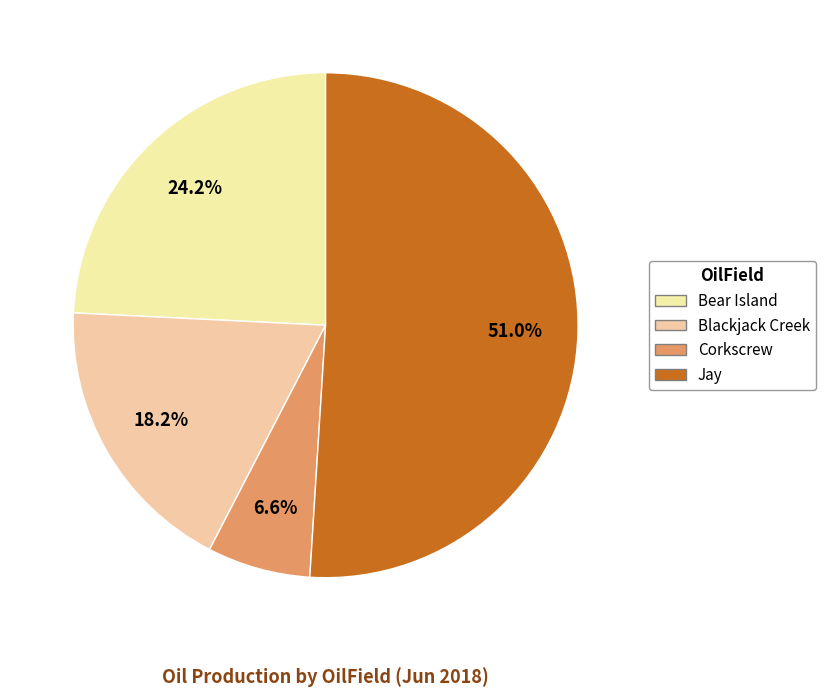

Count the number of slices in the pie.

4